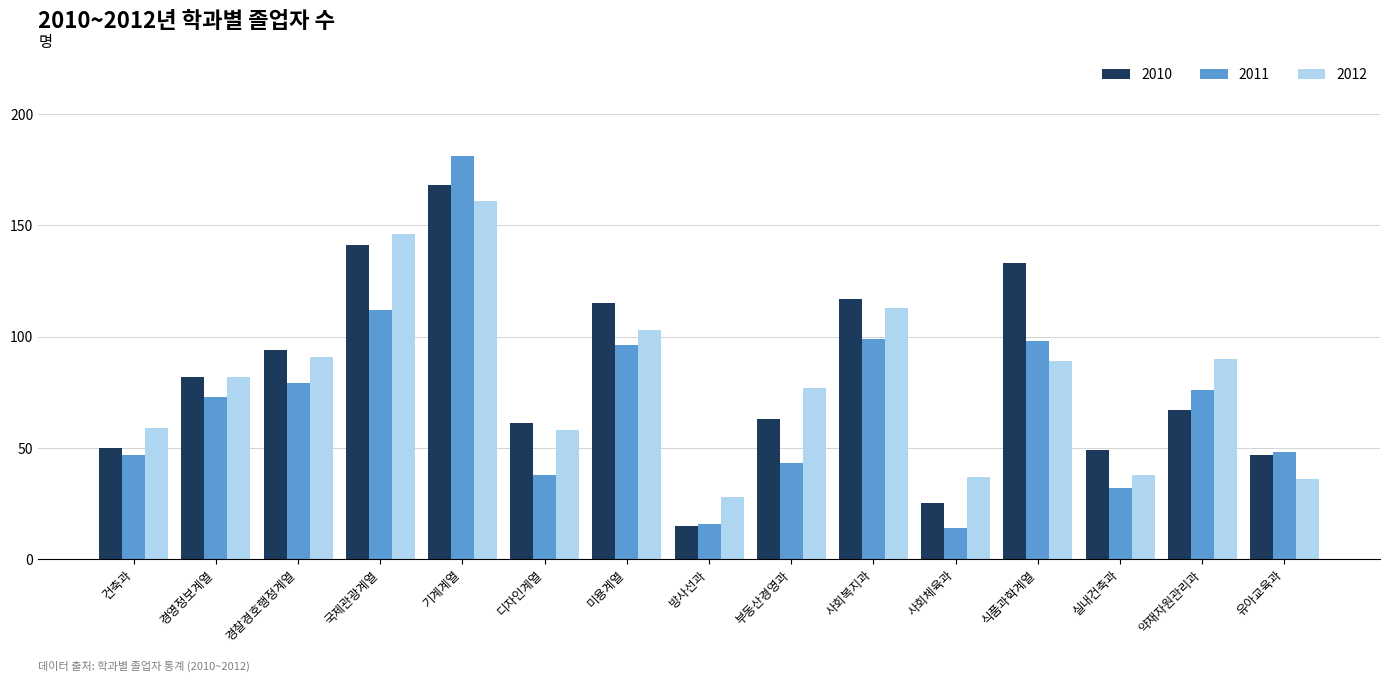

What is the spread (max minus min) of values at 경영정보계열?

9